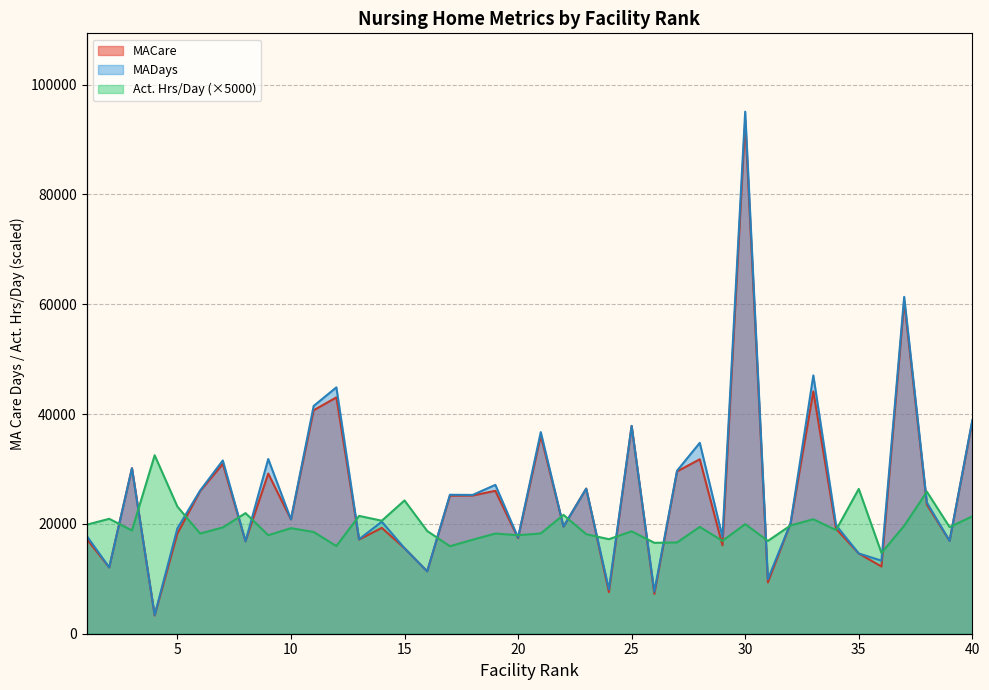

Reading left to right, transcribe all the data shown in this chart.

MACare: 1=17290.0	2=12071.0	3=30139.0	4=3320.0	5=18240.0	6=25954.0	7=30925.0	8=16831.0	9=29169.0	10=20820.0	11=40696.0	12=43038.0	13=17147.0	14=19277.0	15=15571.0	16=11359.0	17=25134.0	18=25167.0	19=26024.0	20=17400.0	21=36068.0	22=19504.0	23=26422.0	24=7575.0	25=37819.0	26=7256.0	27=29554.0	28=31767.0	29=16098.0	30=93410.0	31=9341.0	32=20145.0	33=44126.0	34=19105.0	35=14612.0	36=12241.0	37=60551.0	38=23514.0	39=16906.0	40=38639.0
MADays: 1=17858.0	2=12071.0	3=30139.0	4=3403.0	5=19175.0	6=26056.0	7=31556.0	8=16831.0	9=31814.0	10=20820.0	11=41472.0	12=44861.0	13=17213.0	14=20406.0	15=15571.0	16=11359.0	17=25304.0	18=25273.0	19=27108.0	20=17499.0	21=36717.0	22=19504.0	23=26422.0	24=8081.0	25=37856.0	26=7651.0	27=29685.0	28=34760.0	29=17620.0	30=95074.0	31=9938.0	32=20145.0	33=47039.0	34=19770.0	35=14612.0	36=13308.0	37=61344.0	38=23881.0	39=16906.0	40=38890.0
Act. Hrs/Day: 1=19844.0	2=20927.5	3=18803.0	4=32500.5	5=23155.0	6=18250.5	7=19353.5	8=21964.0	9=17941.5	10=19221.5	11=18531.0	12=15967.5	13=21456.5	14=20576.5	15=24269.0	16=18706.5	17=15937.0	18=17118.5	19=18243.0	20=17940.5	21=18258.5	22=21642.0	23=18130.5	24=17212.0	25=18651.0	26=16557.5	27=16619.0	28=19457.0	29=16907.5	30=19956.5	31=16904.0	32=19725.5	33=20847.0	34=18879.0	35=26373.0	36=14704.0	37=19651.5	38=25856.0	39=19423.0	40=21370.5